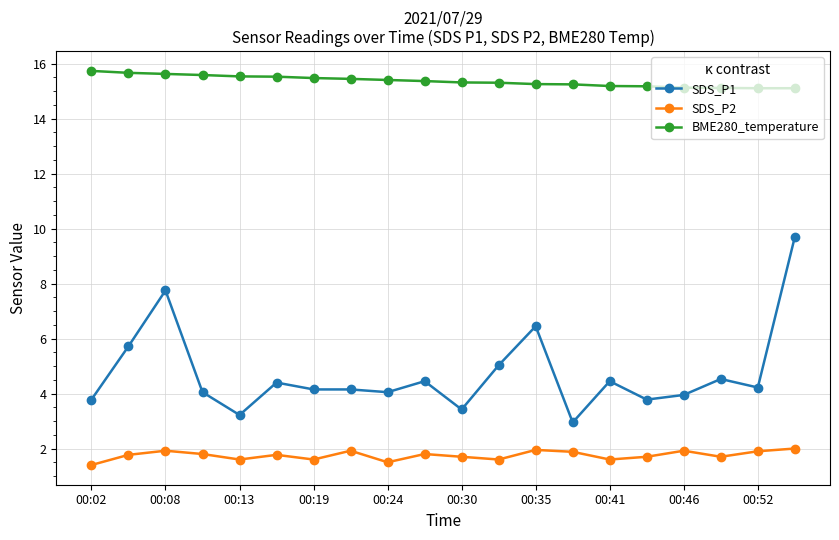

Which series has the widest spread of values?

SDS_P1